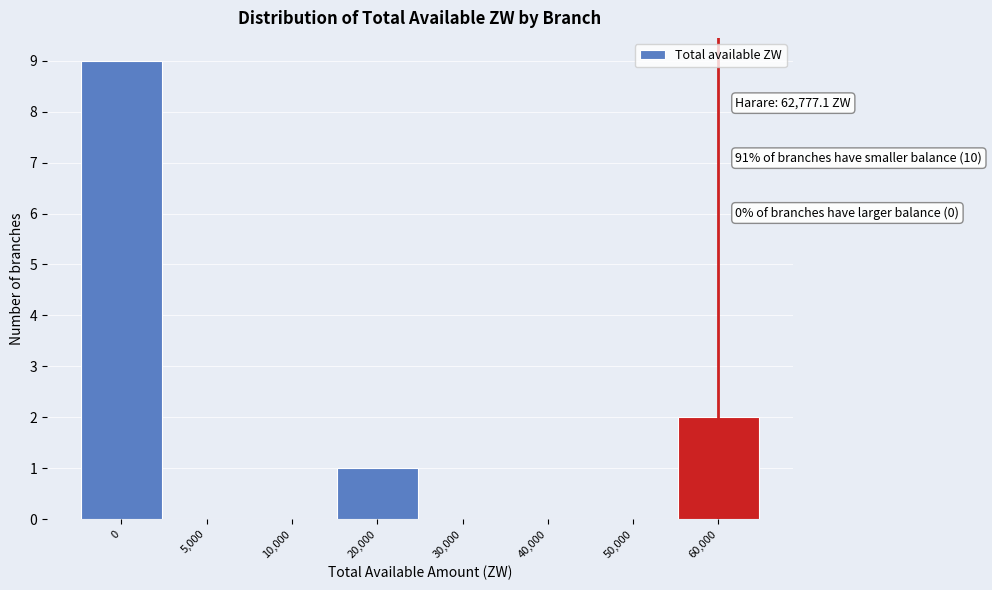

Reading left to right, what are all the values shown in this chart?

0=9	5,000=0	10,000=0	20,000=1	30,000=0	40,000=0	50,000=0	60,000=2